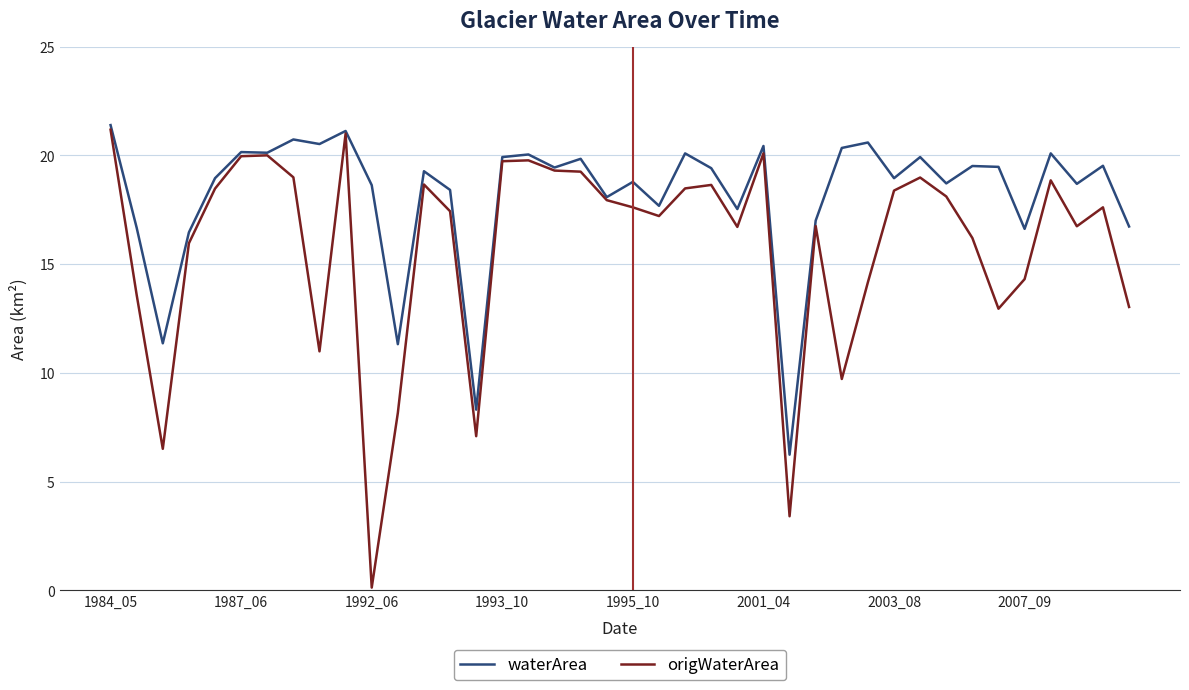

Rank the series by their average value, from highest to lowest.

waterArea, origWaterArea